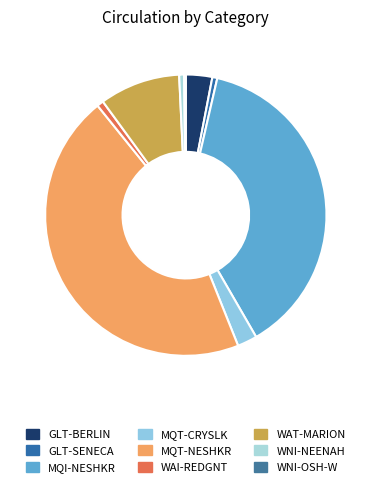

What portion of the pie excludes WNI-NEENAH?

99.4%